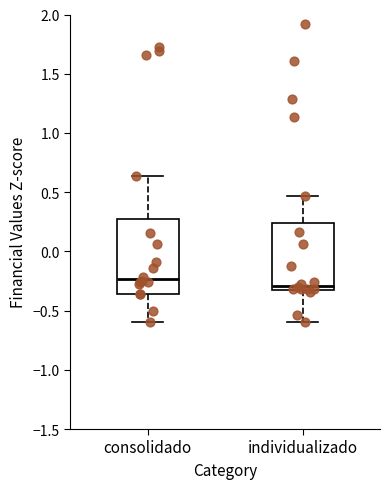

Reading left to right, read every box against the y-axis: the position of its median line, the range the box covers, and the ends of its whiskers. The values are not printed on the chart, so give them approximately, as read against the axis.

consolidado: median -0.25, box -0.35 to 0.30, whiskers -0.60 to 0.65
individualizado: median -0.30, box -0.35 to 0.25, whiskers -0.60 to 0.45